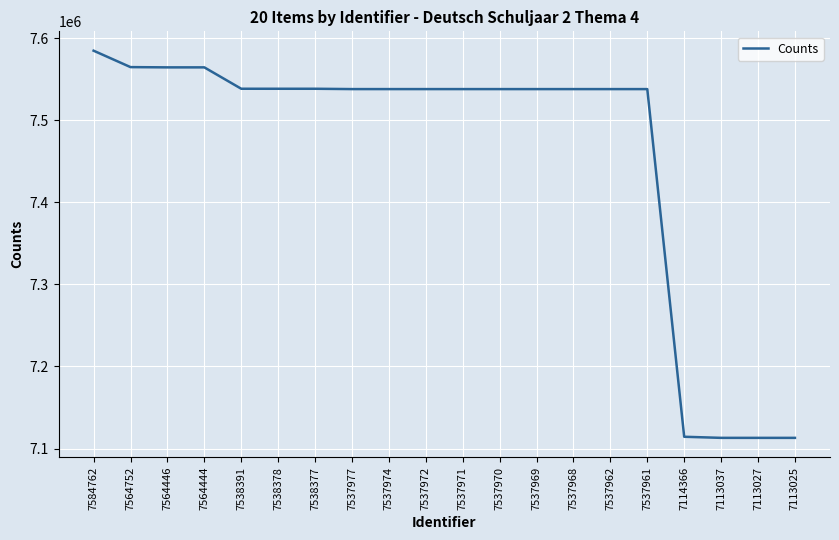

Approximately how many times larger is the value at 7537968 compared to 7114366?

1.1